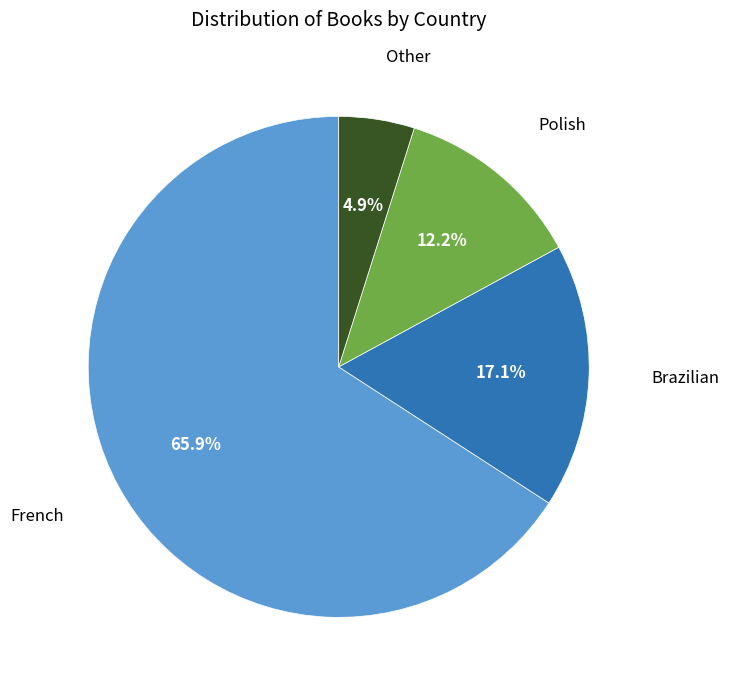

Is there any slice that represents more than half of the pie?

Yes